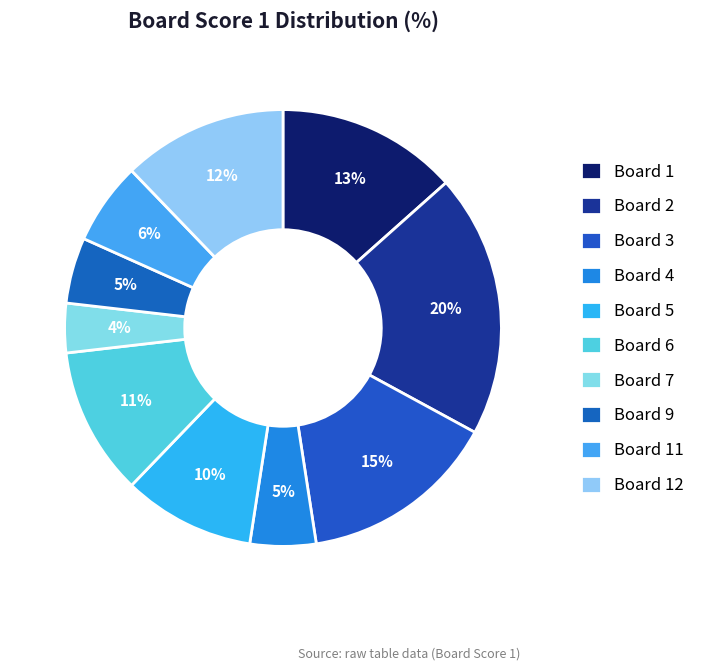

What percentage do Board 3 and Board 4 together represent?

19.5%